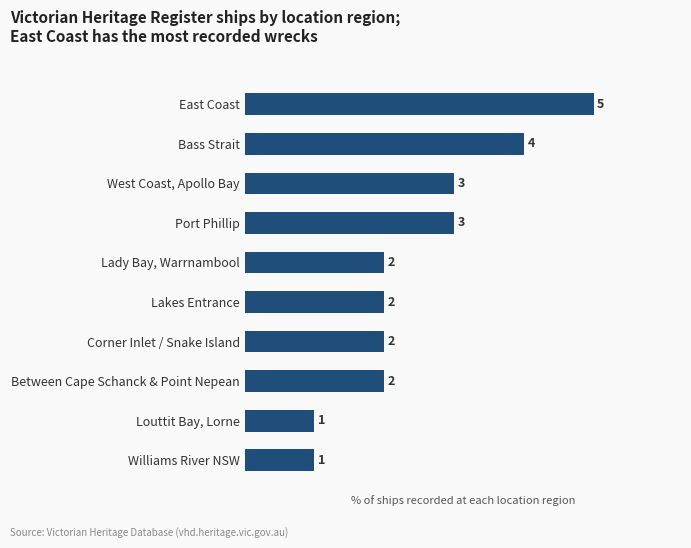

Between Corner Inlet / Snake Island and West Coast, Apollo Bay, which is larger?

West Coast, Apollo Bay